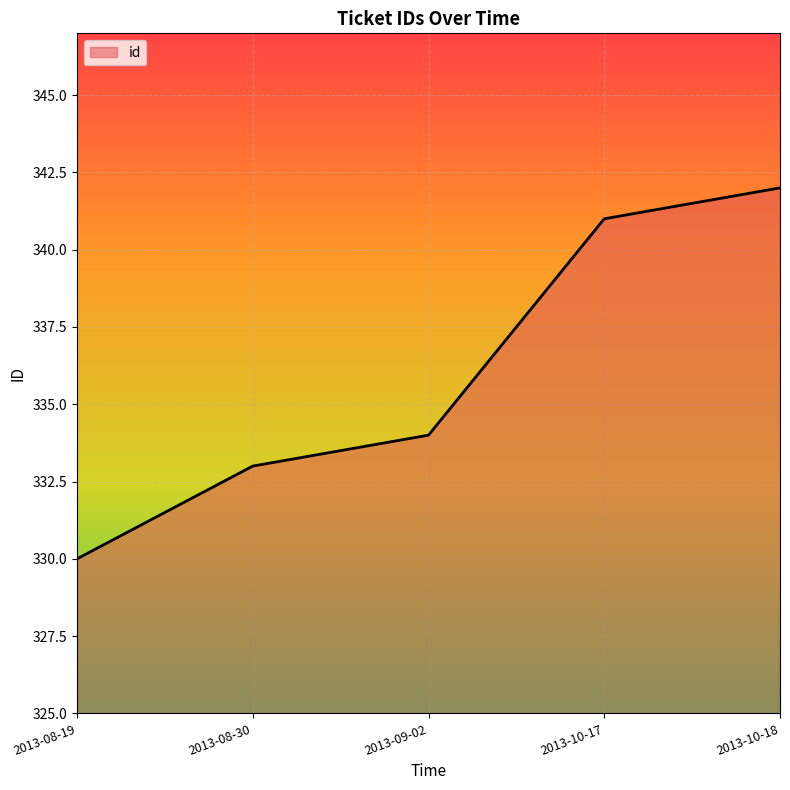

What is the maximum value shown in the chart?

342